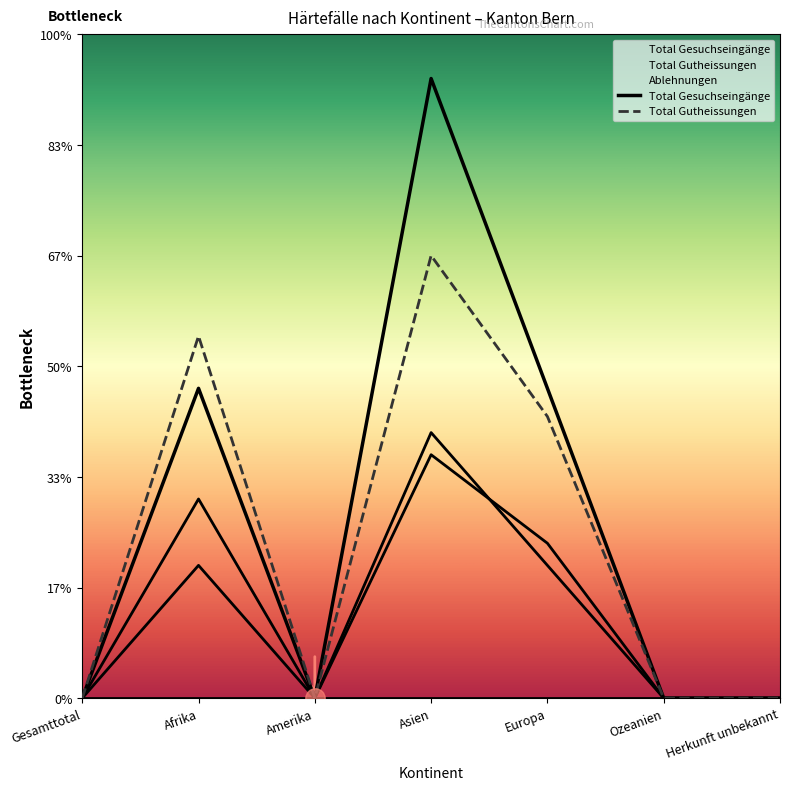

Rank the series by their maximum value, from highest to lowest.

Total Gesuchseingänge, Total Gutheissungen